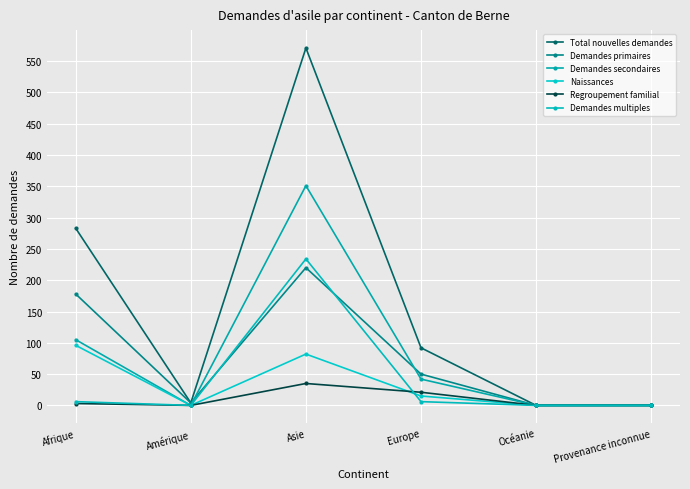

Count the number of data series in this chart.

6